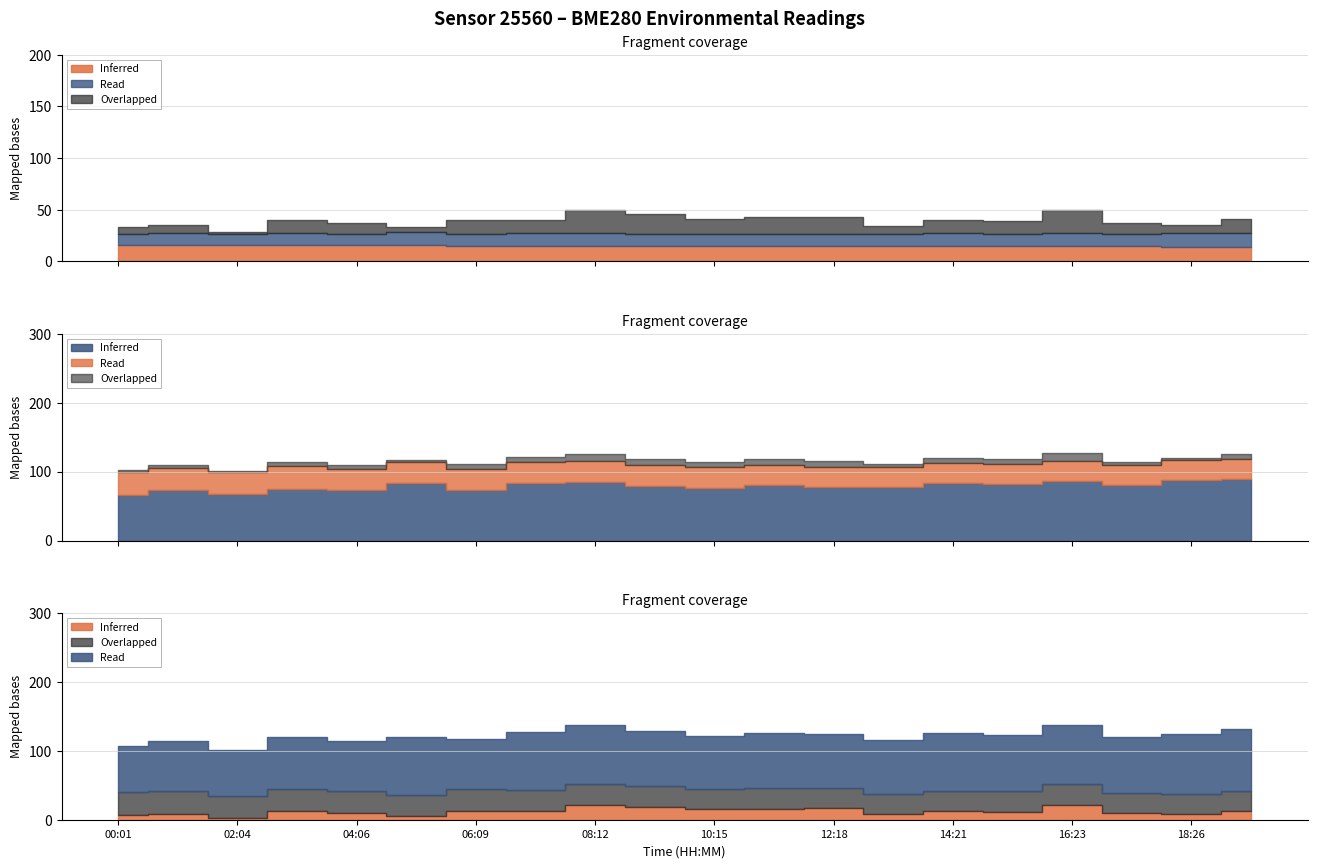

Between 05:08 and 04:06, which is larger?

04:06